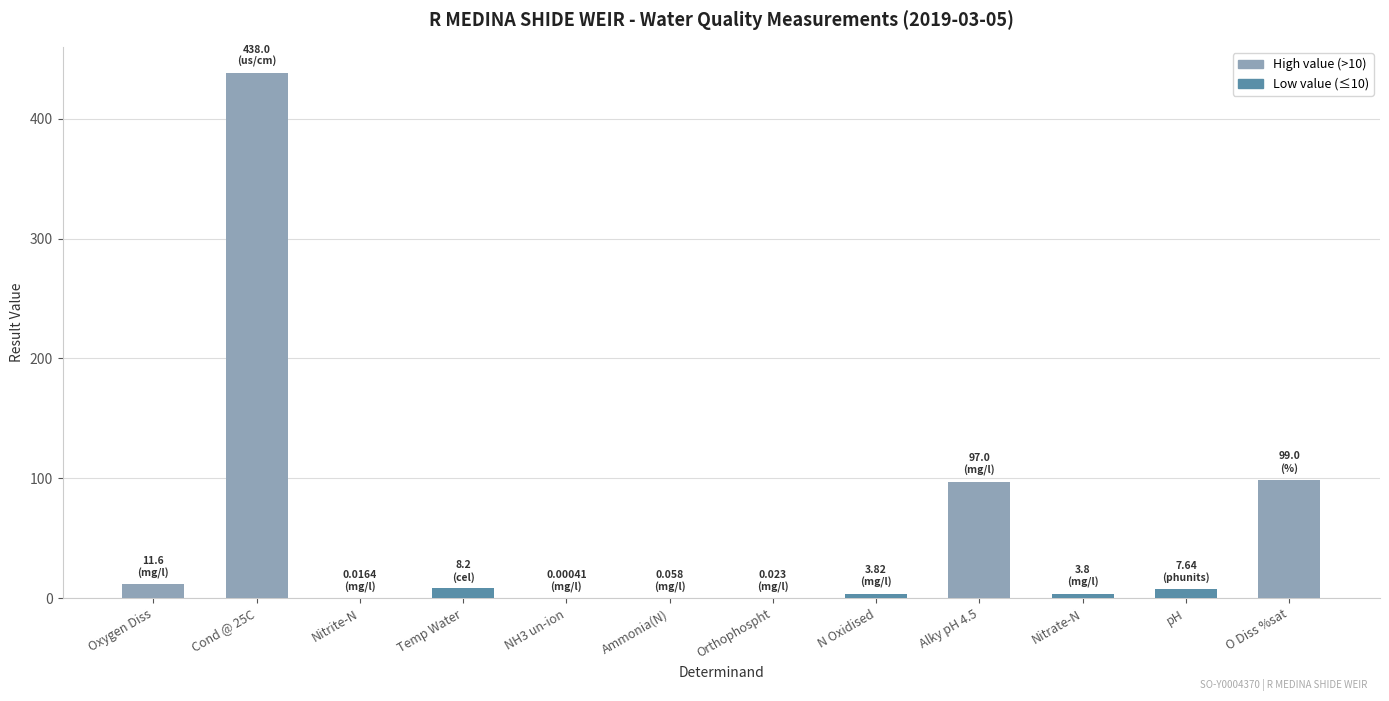

What is the sum of all values?

669.2